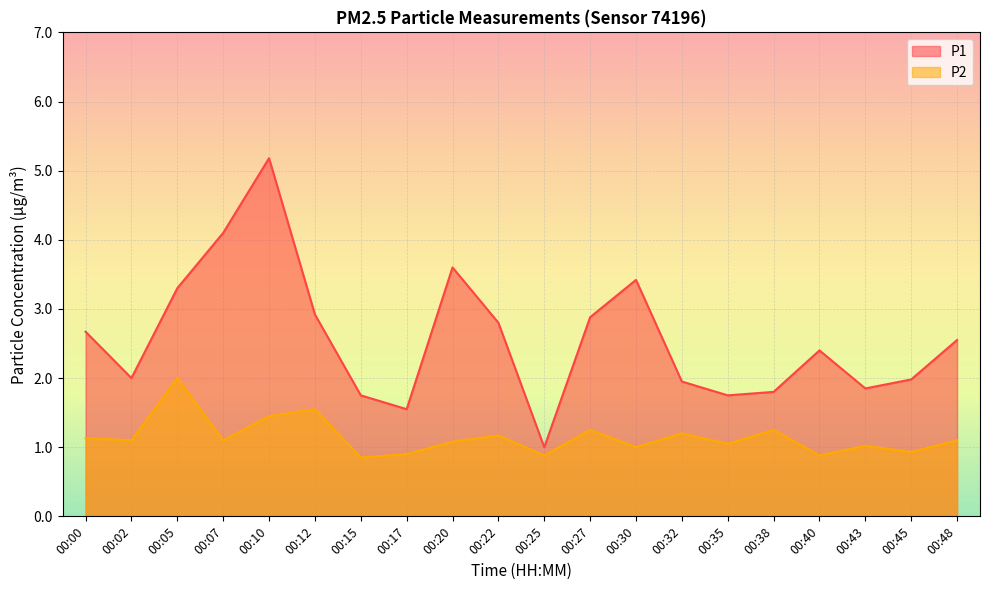

True or false: P1 and P2 intersect in this chart.

False